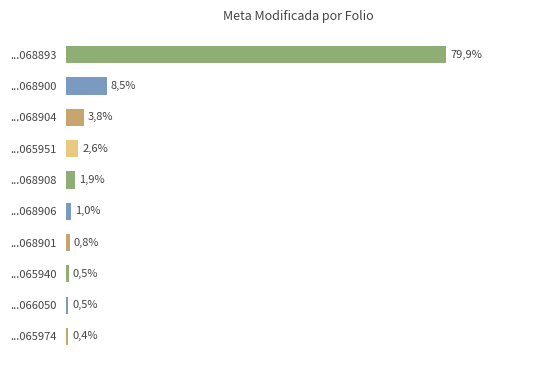

Are the bars grouped side by side (vs. stacked)?

No